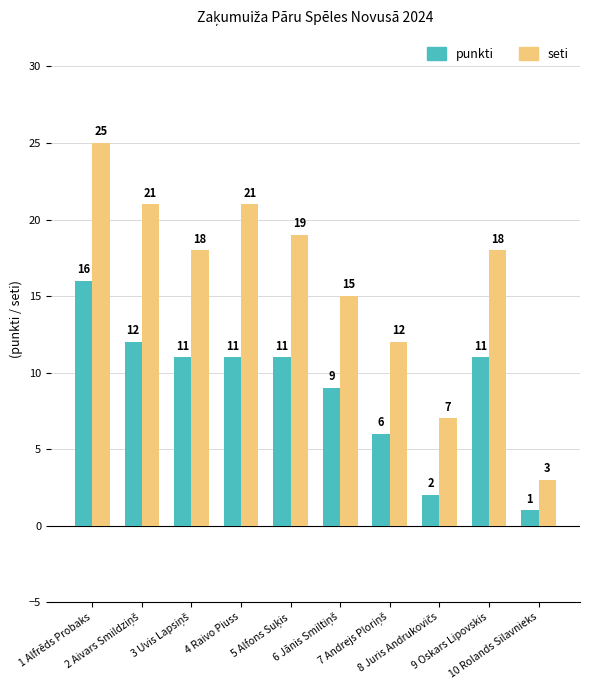

At how many categories does at least one series exceed 8?

8